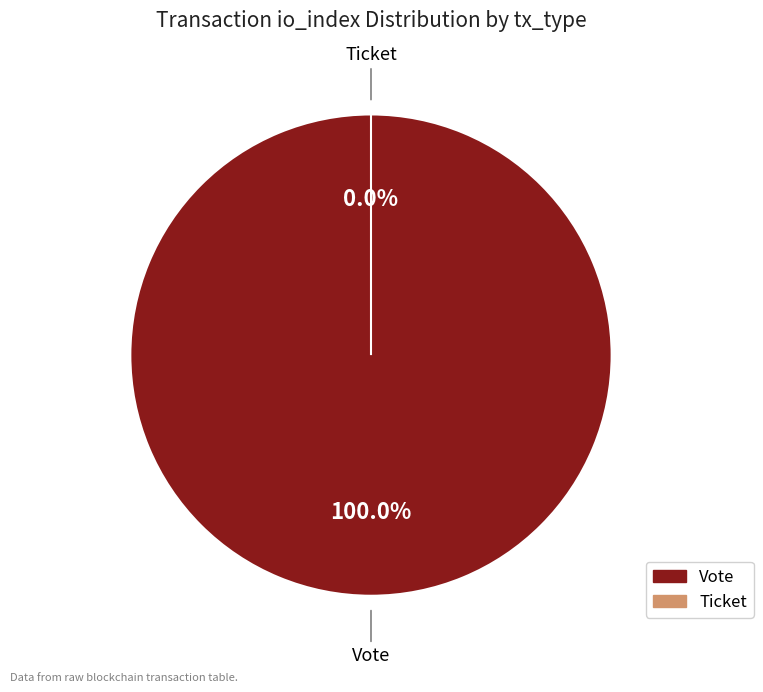

Is there a majority slice in this chart?

Yes